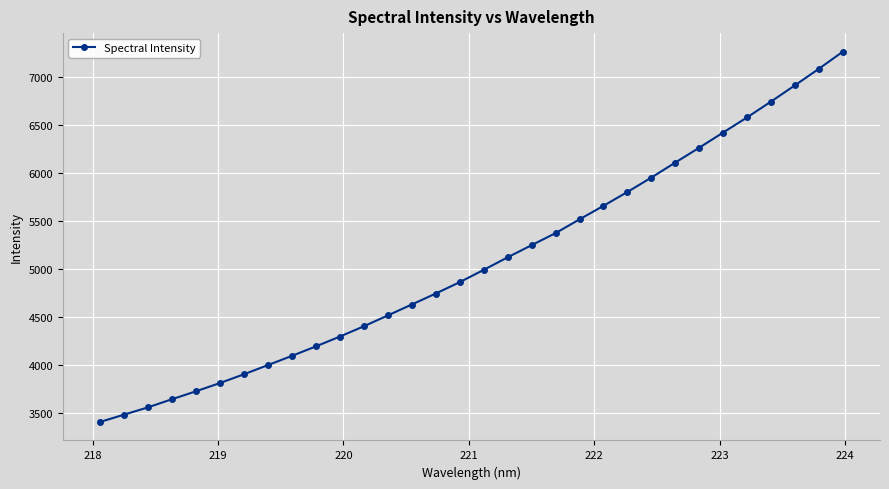

How many distinct data groups are displayed?

1